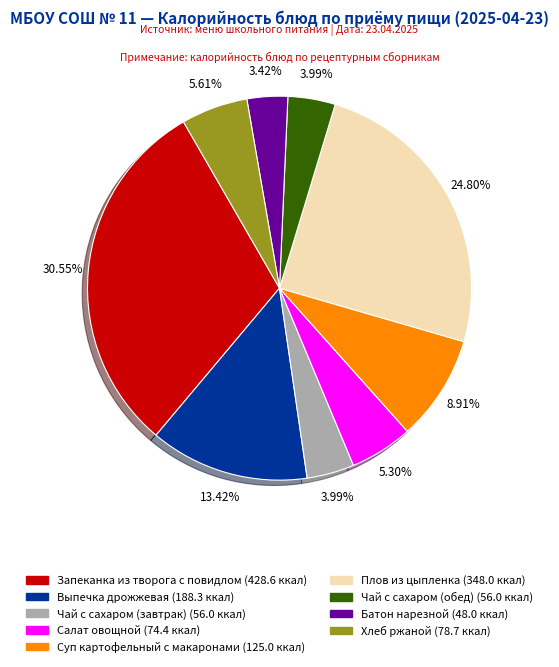

How many slices are in this pie chart?

9